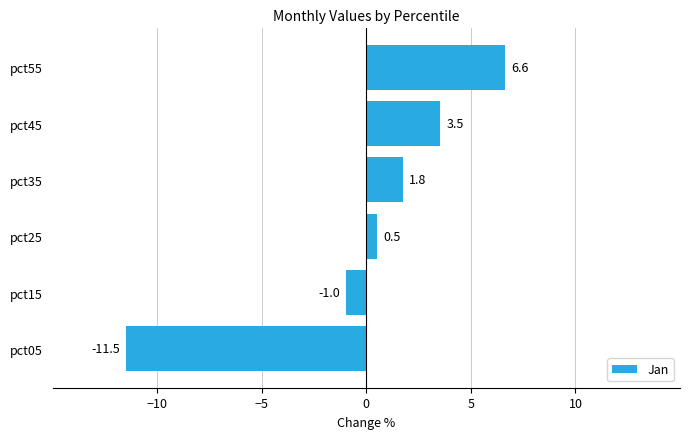

List the labels in order of value, largest first.

pct55, pct45, pct35, pct25, pct15, pct05